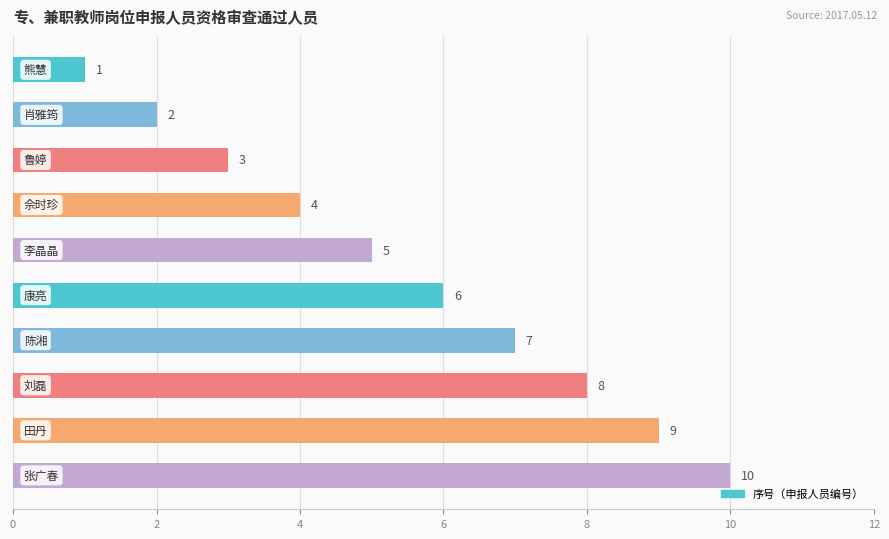

What is the greatest value displayed?

10